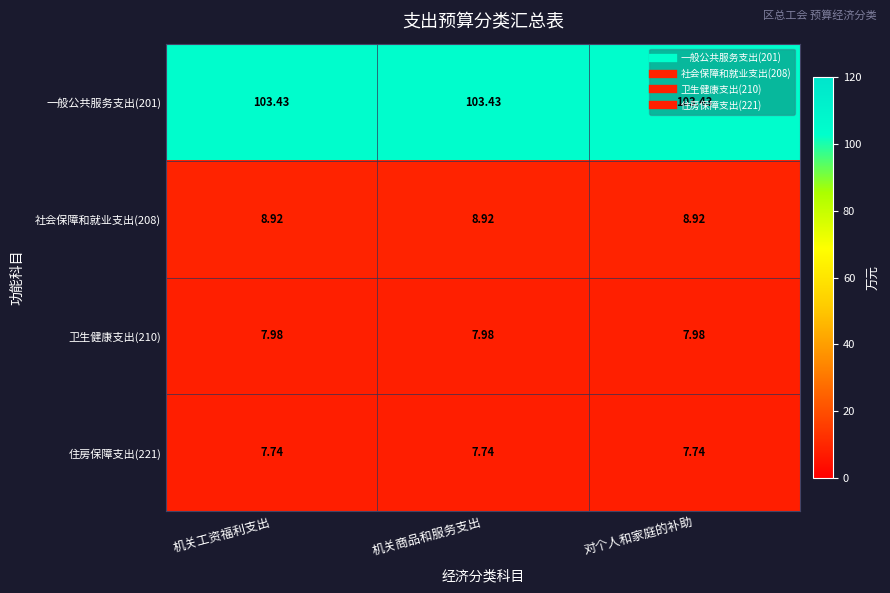

What is the greatest value displayed?

103.4